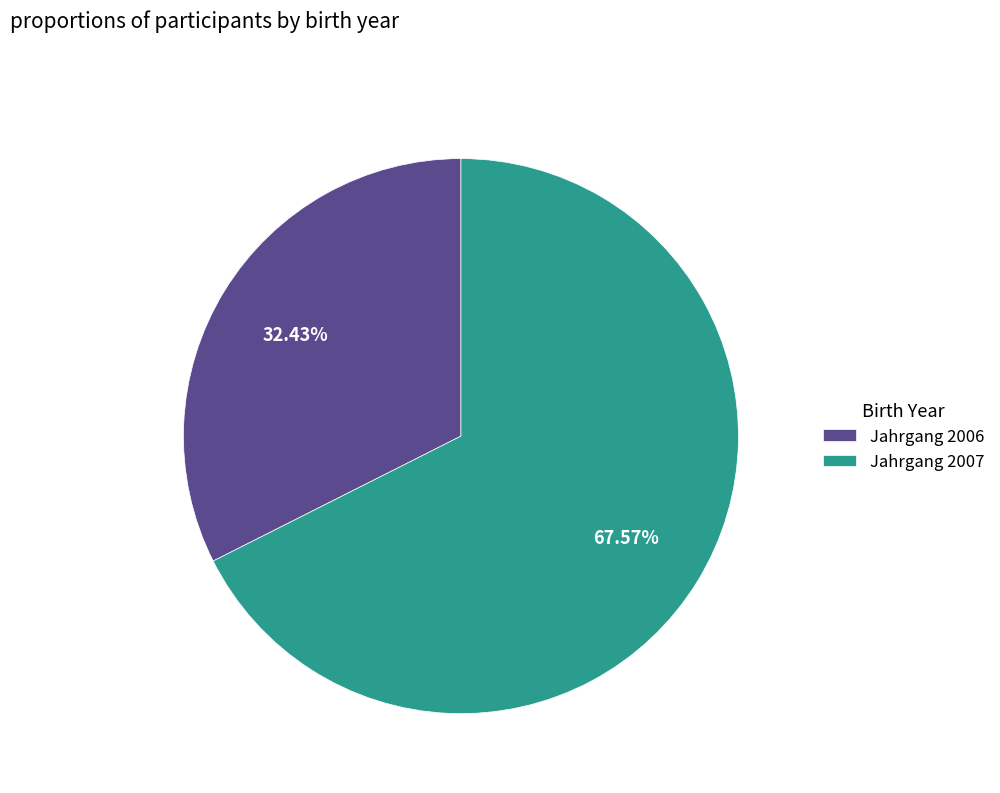

To the nearest percent, what is the difference between the largest and smallest slice percentages?

35%